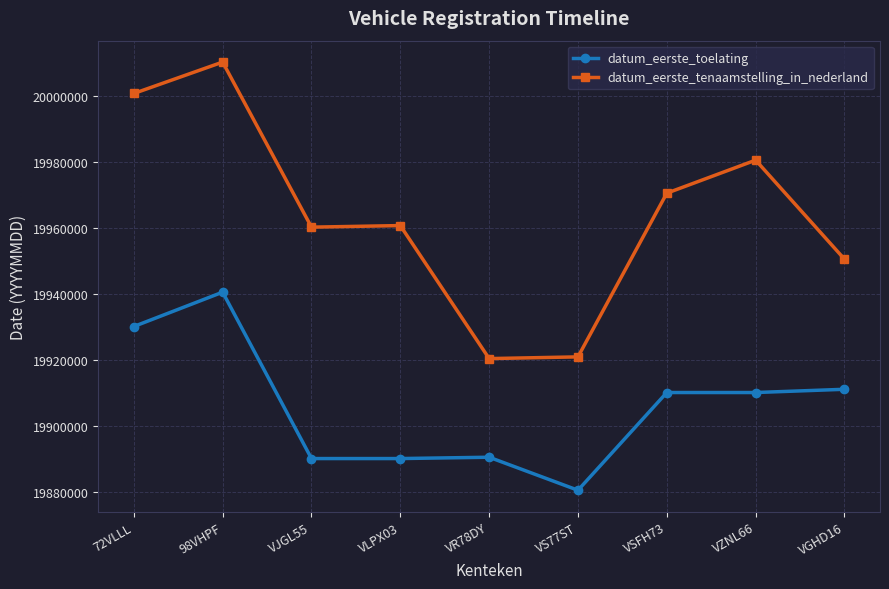

True or false: datum_eerste_tenaamstelling_in_nederland and datum_eerste_toelating cross at least once.

False